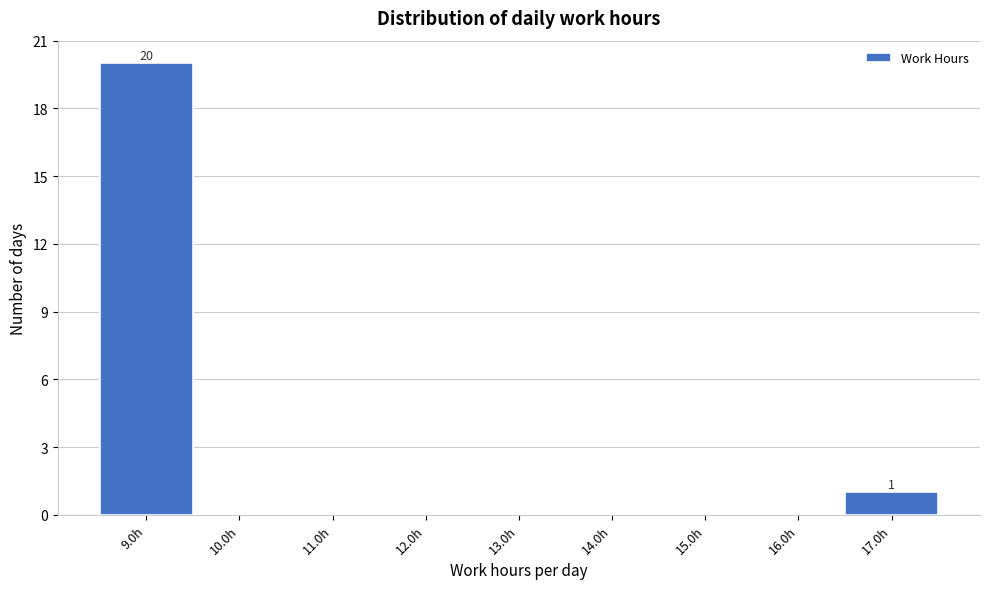

Over which range of the x-axis is the bar tallest?

8.5 to 9.5